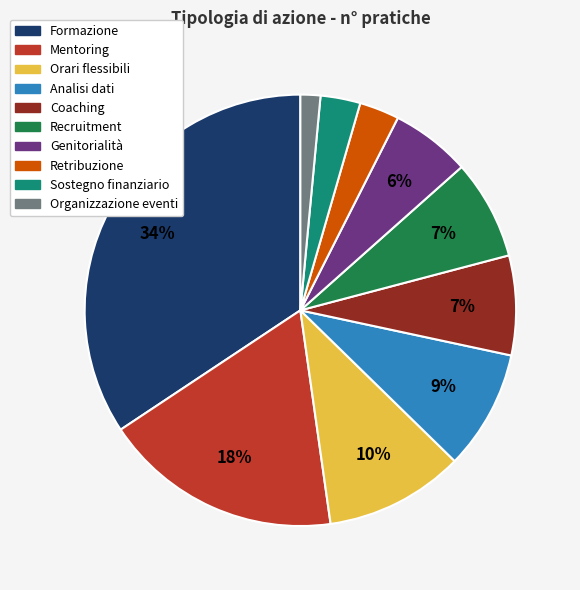

Do Analisi dati and Orari flessibili together represent more than half of the pie?

No